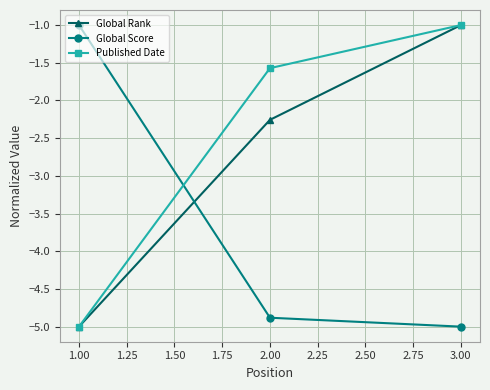

The Global Rank series shows -1.2 at 2.00. True or false?

False